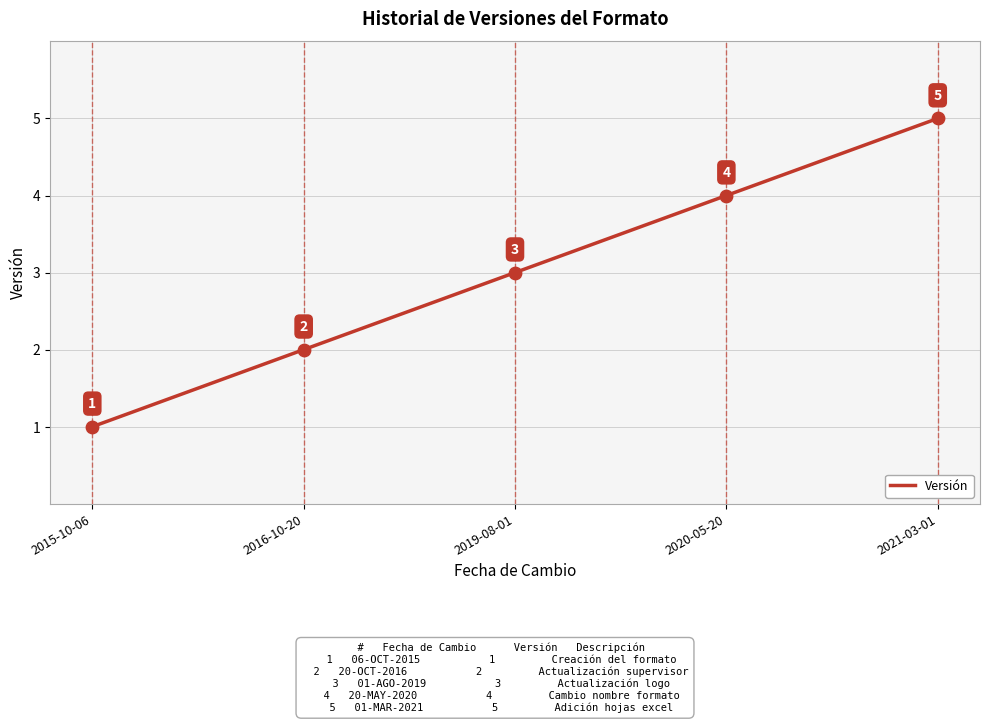

What is the change in value from 2015-10-06 to 2016-10-20?

+1